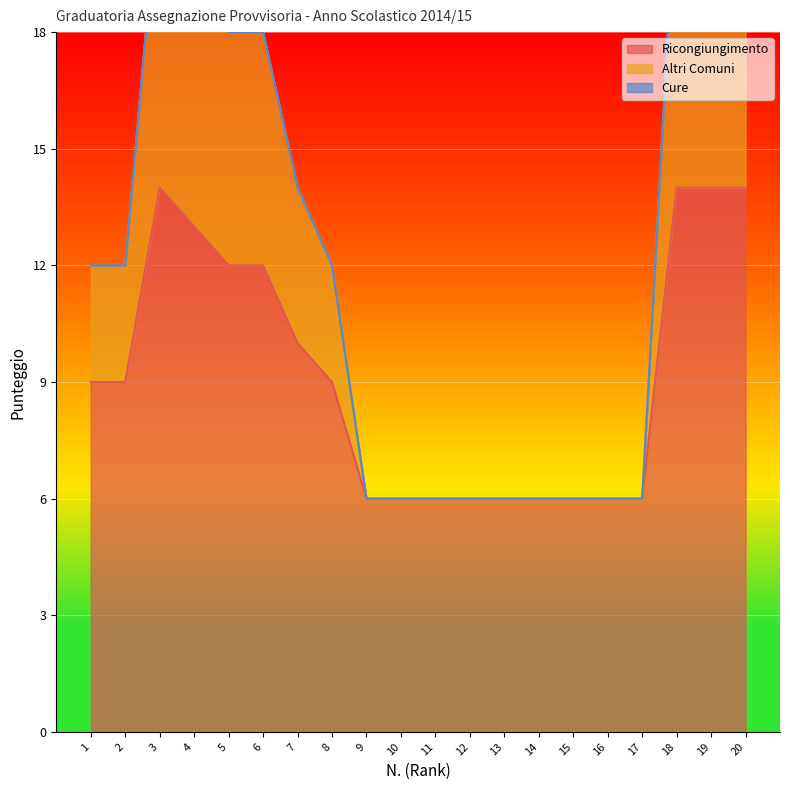

The Altri Comuni series shows 7 at 7. True or false?

False